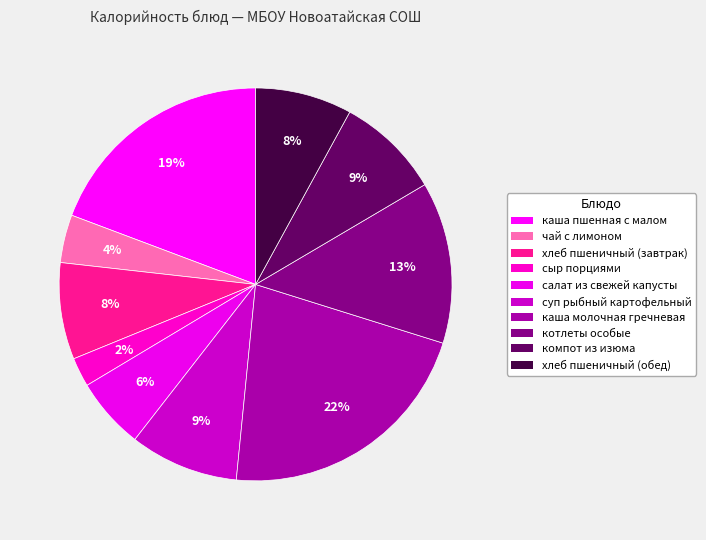

To the nearest percent, what is the average slice percentage?

10%